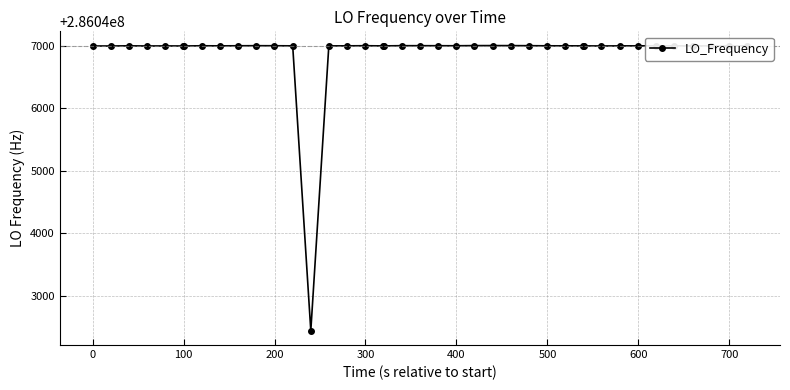

What is the average value?

286046885.1